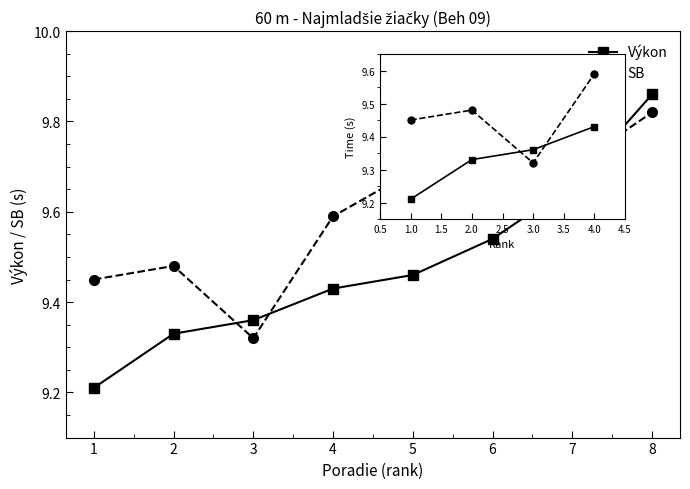

At which category is the sum across all series the highest?

4